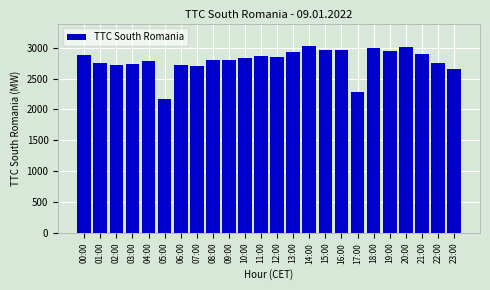

Approximately how many times larger is the value at 17:00 compared to 10:00?

0.8